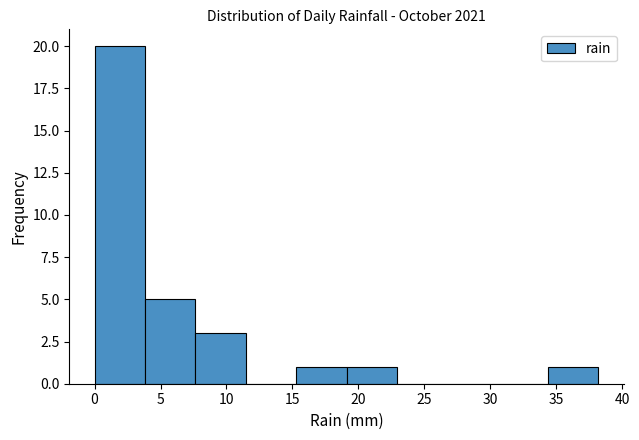

How tall is the bar that spans 0.0 to 4.0 on the x-axis? Neither the bar edges nor the heights are printed on the chart, so give them approximately, as read against the axes.

20